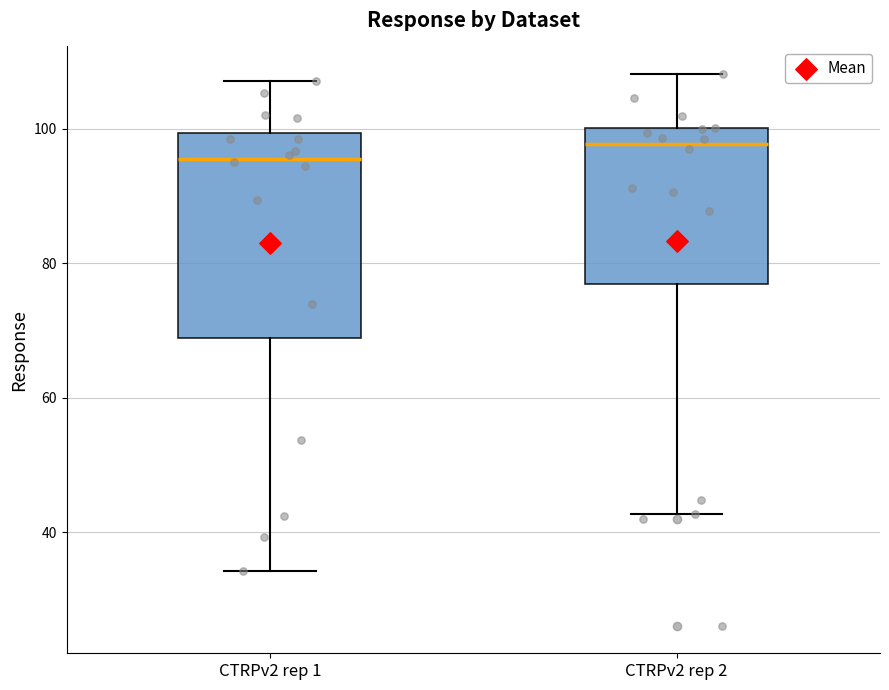

Reading left to right, transcribe this box plot: for each box, give where its median line is, the range the box spans, and where its two whiskers end, as read against the y-axis. The values are not printed on the chart, so give them approximately, as read against the axis.

CTRPv2 rep 1: median 96, box 68 to 100, whiskers 34 to 108
CTRPv2 rep 2: median 98, box 76 to 100, whiskers 42 to 108